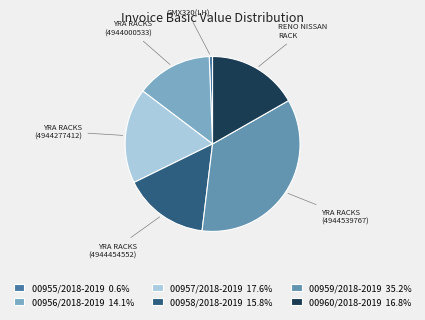

Which category has the smallest portion of the pie?

00955/2018-2019